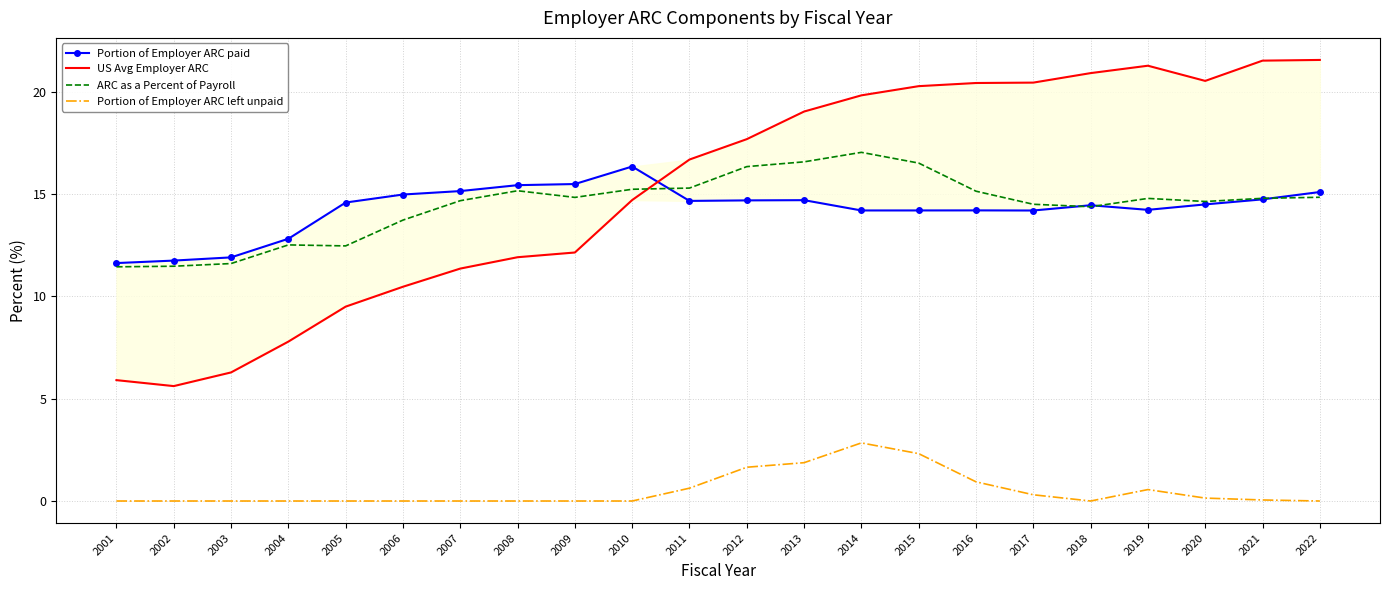

At how many categories does at least one series exceed 14?

18